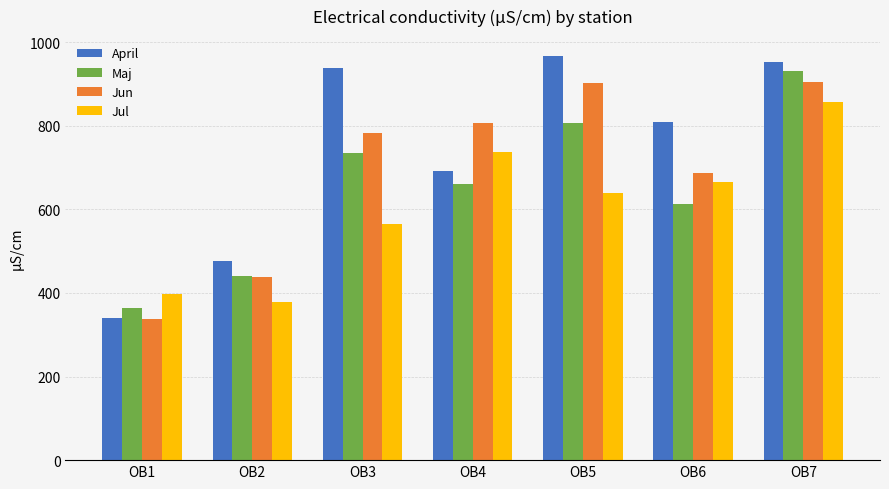

What is the highest value of the Jul series?

856